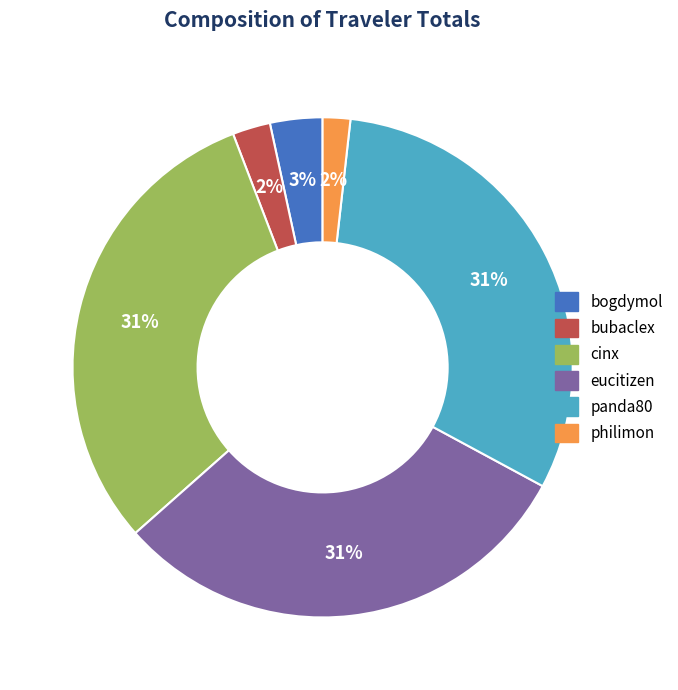

True or false: bogdymol accounts for 13% of the total.

False